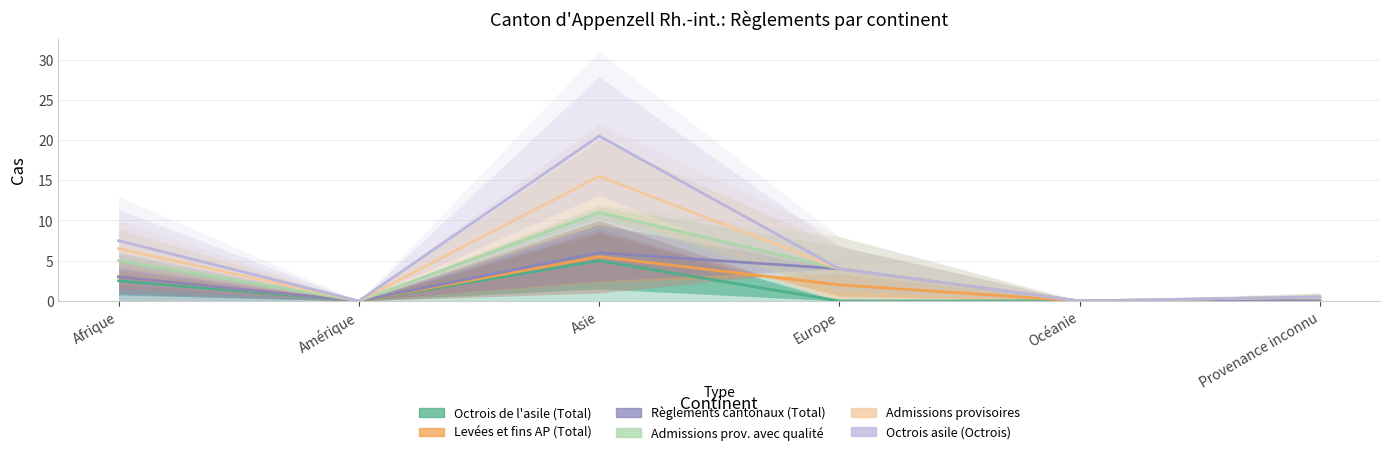

Reading right to left, transcribe all the data shown in this chart.

Octrois de l'asile (Total): Provenance inconnu=0.0	Océanie=0.0	Europe=0.0	Asie=5.0	Amérique=0.0	Afrique=2.5
Levées et fins AP (Total): Provenance inconnu=0.0	Océanie=0.0	Europe=2.0	Asie=5.5	Amérique=0.0	Afrique=3.0
Règlements cantonaux (Total): Provenance inconnu=0.0	Océanie=0.0	Europe=4.0	Asie=6.0	Amérique=0.0	Afrique=3.0
Admissions prov. avec qualité: Provenance inconnu=0.5	Océanie=0.0	Europe=4.0	Asie=11.0	Amérique=0.0	Afrique=5.0
Admissions provisoires: Provenance inconnu=0.5	Océanie=0.0	Europe=4.0	Asie=15.5	Amérique=0.0	Afrique=6.5
Octrois asile (Octrois): Provenance inconnu=0.5	Océanie=0.0	Europe=4.0	Asie=20.5	Amérique=0.0	Afrique=7.5